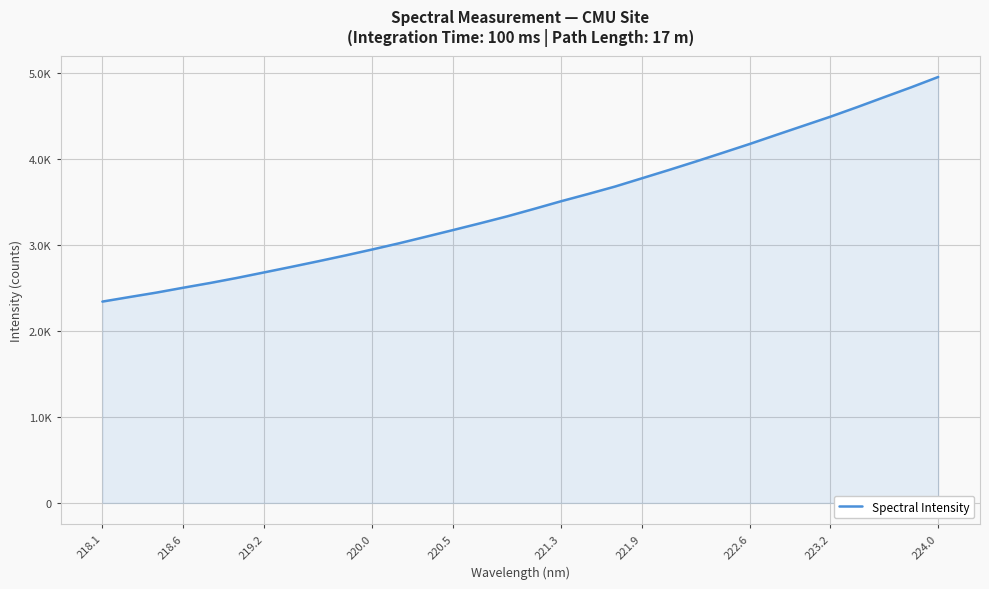

Does the chart have visible grid lines?

Yes